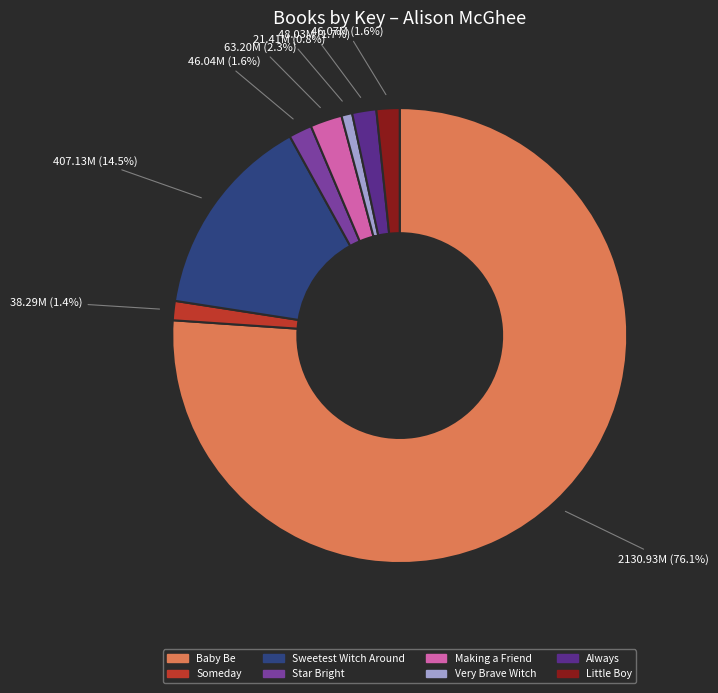

How many slices are in this pie chart?

8